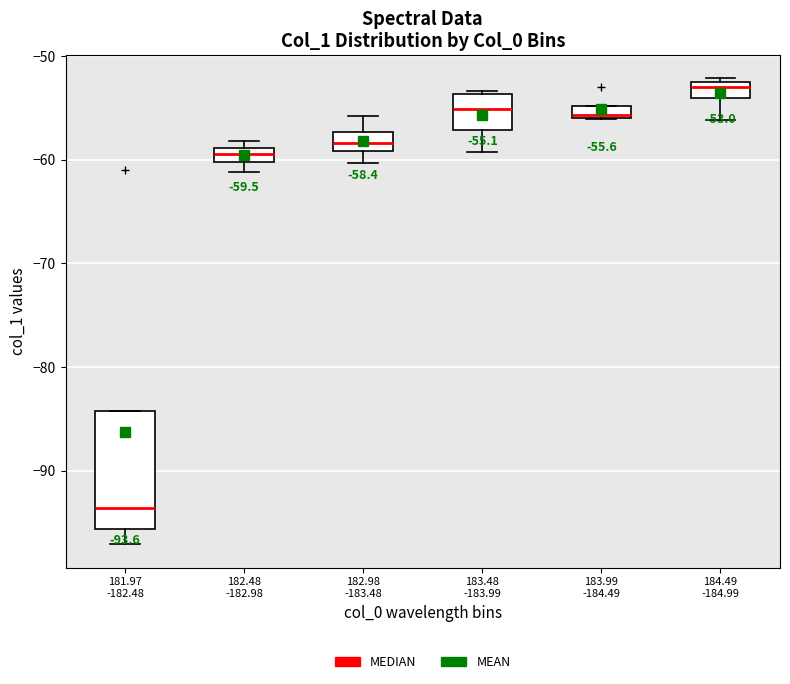

Which box is the tallest, from its lower edge to its upper edge?

181.97 -182.48